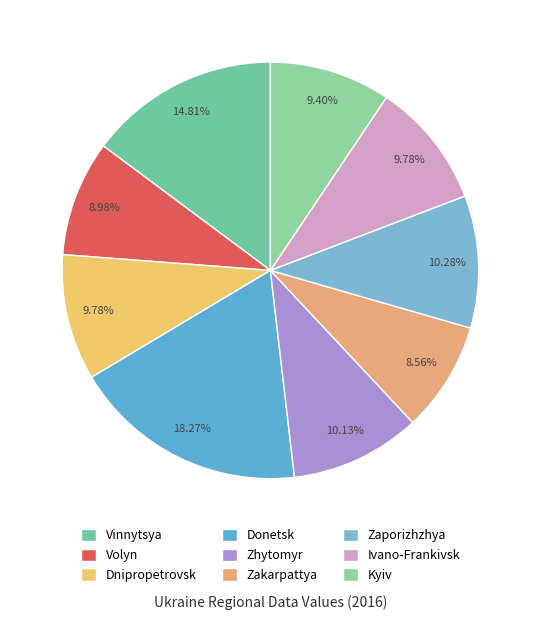

Count the number of slices in the pie.

9